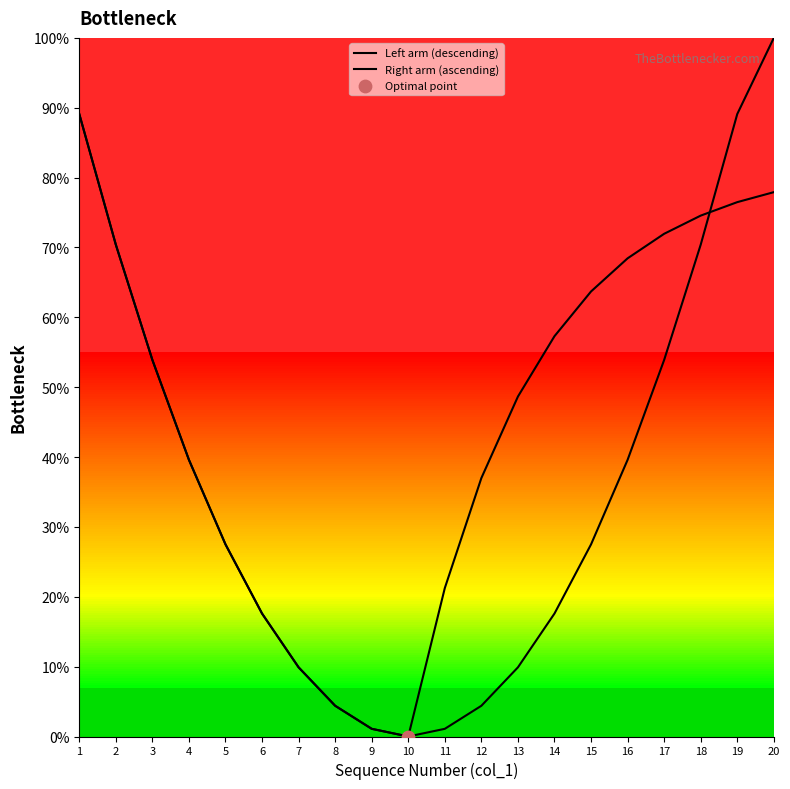

What is the total value across all series at 6?

35.2